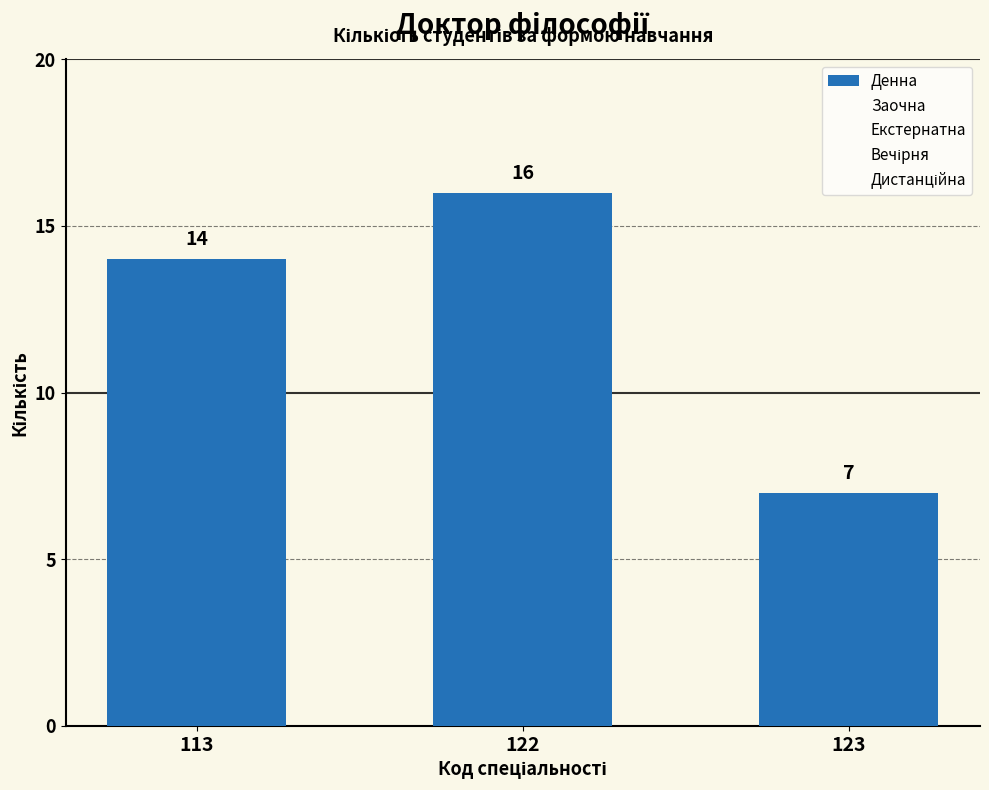

Does the chart contain any negative values?

No